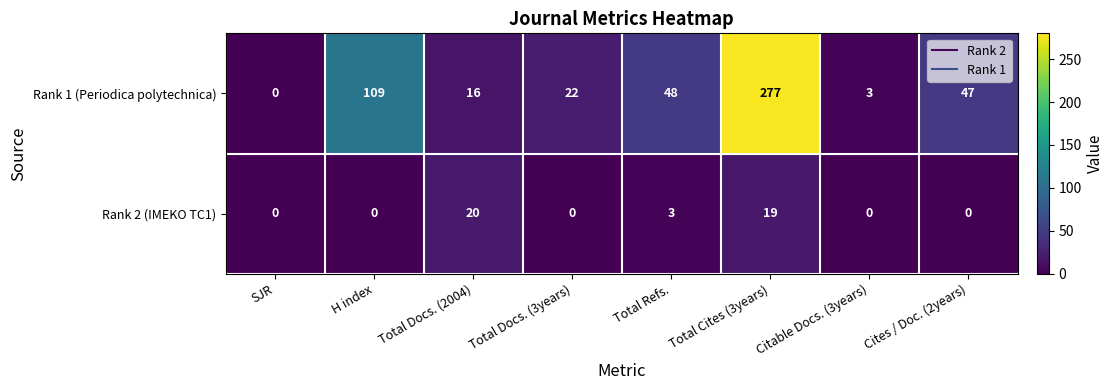

Which category has the highest value across all series?

Total Cites (3years)